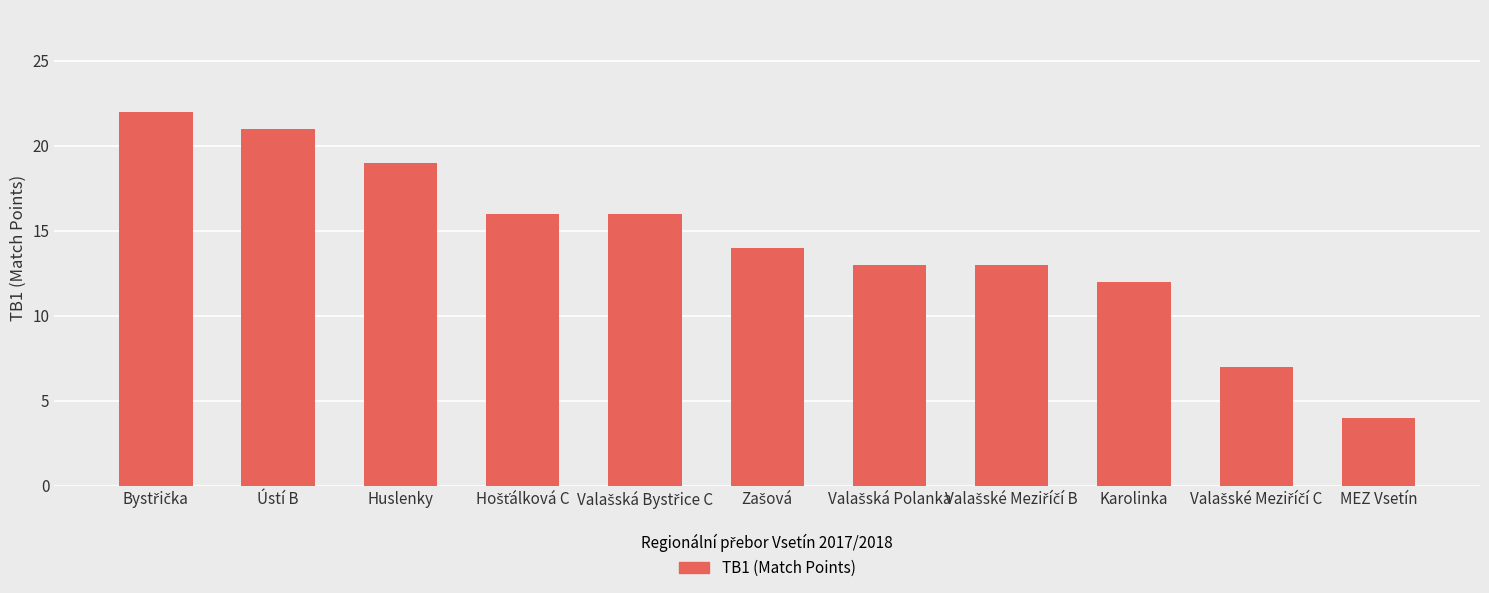

What is the difference between the maximum and second lowest values?

15